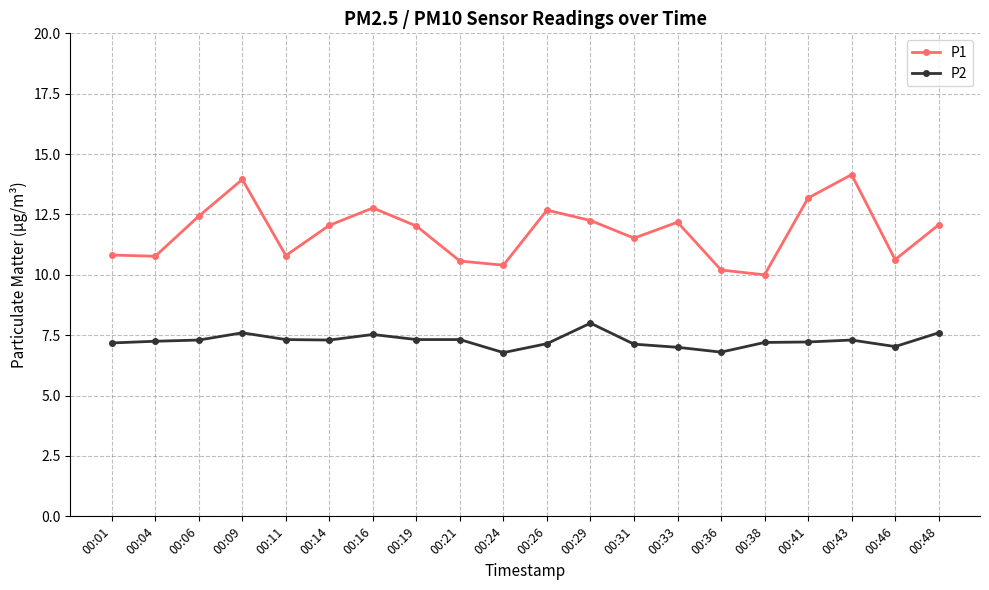

Which series has the widest spread of values?

P1